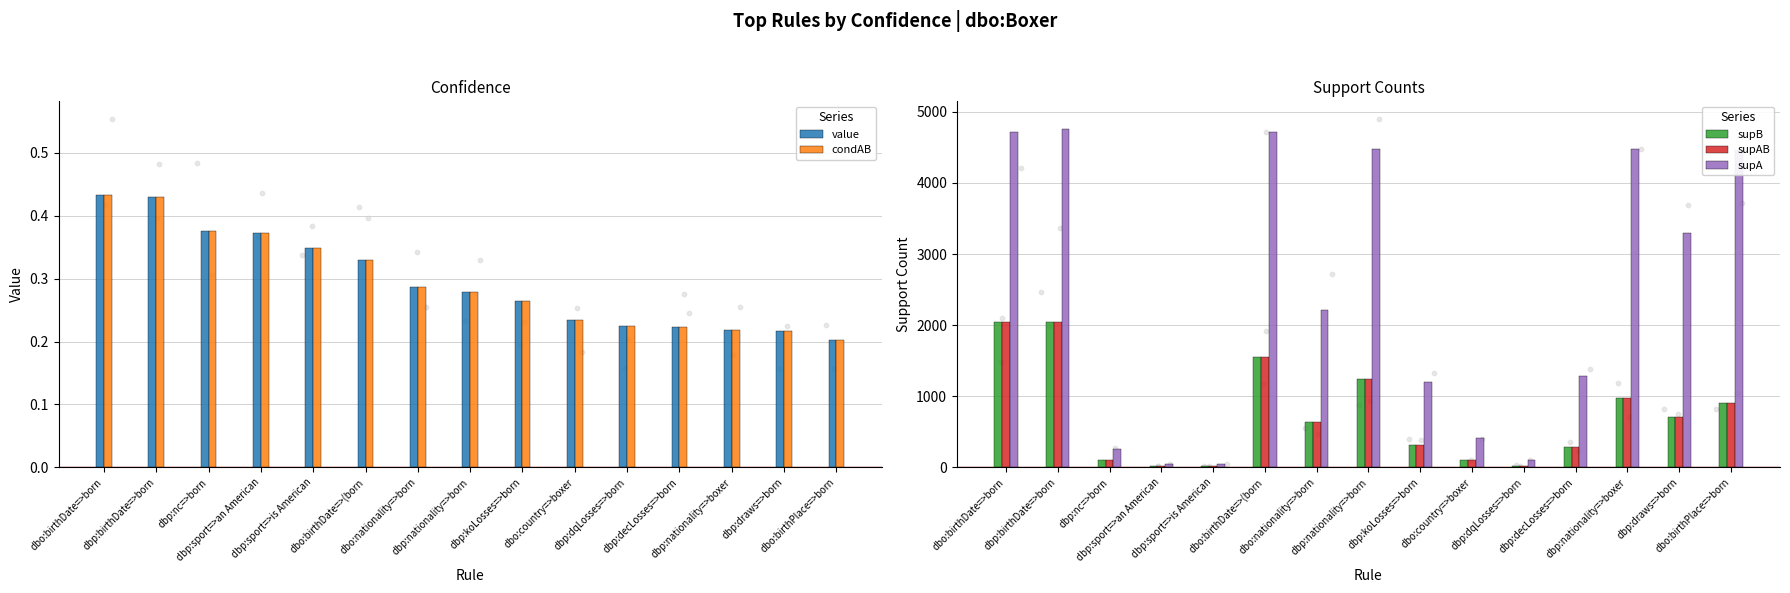

Which series contains the lowest Y value?

value